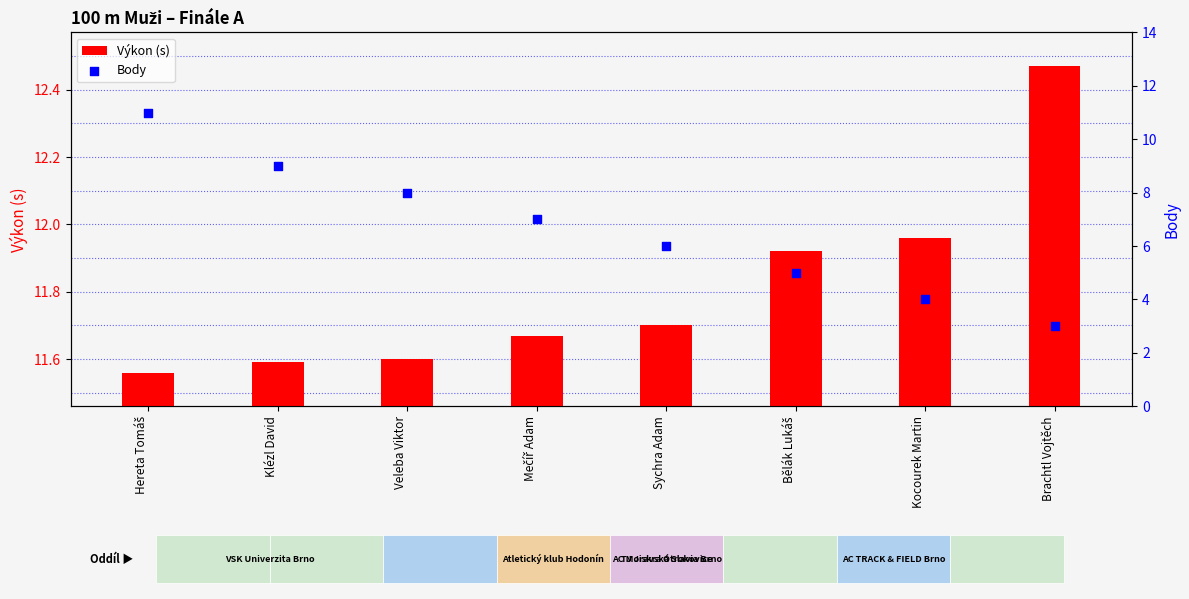

Is the value of Výkon (s) at Bělák Lukáš greater than the value of Body at Mečíř Adam?

Yes